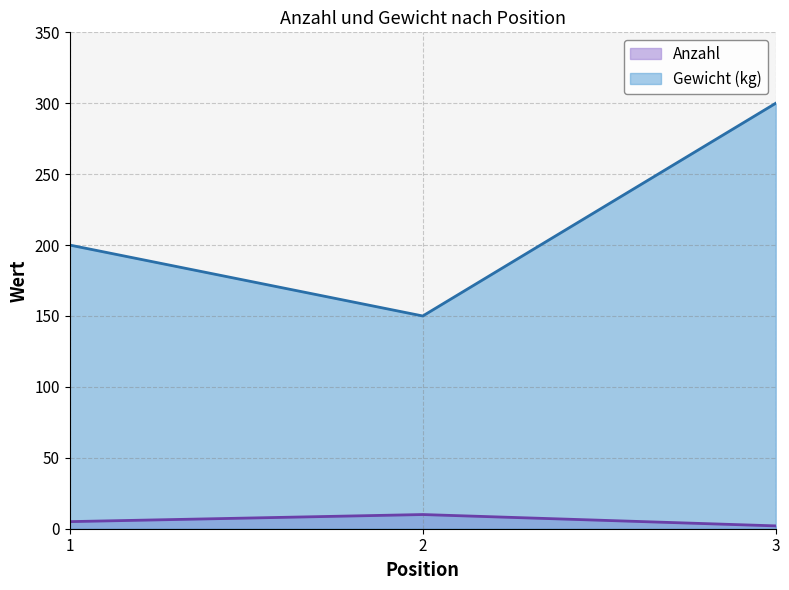

The Gewicht (kg) series shows 63 at 3. True or false?

False